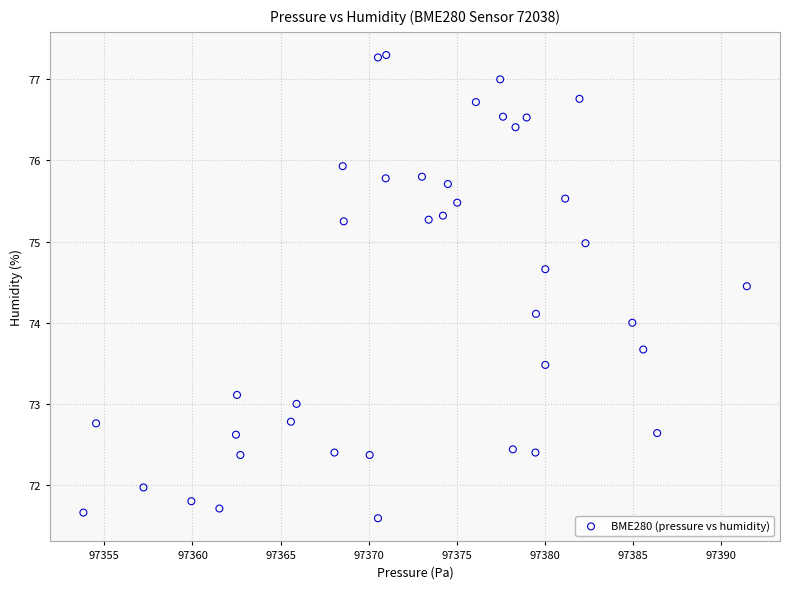

What is the range of Y values (max minus min)?

5.7